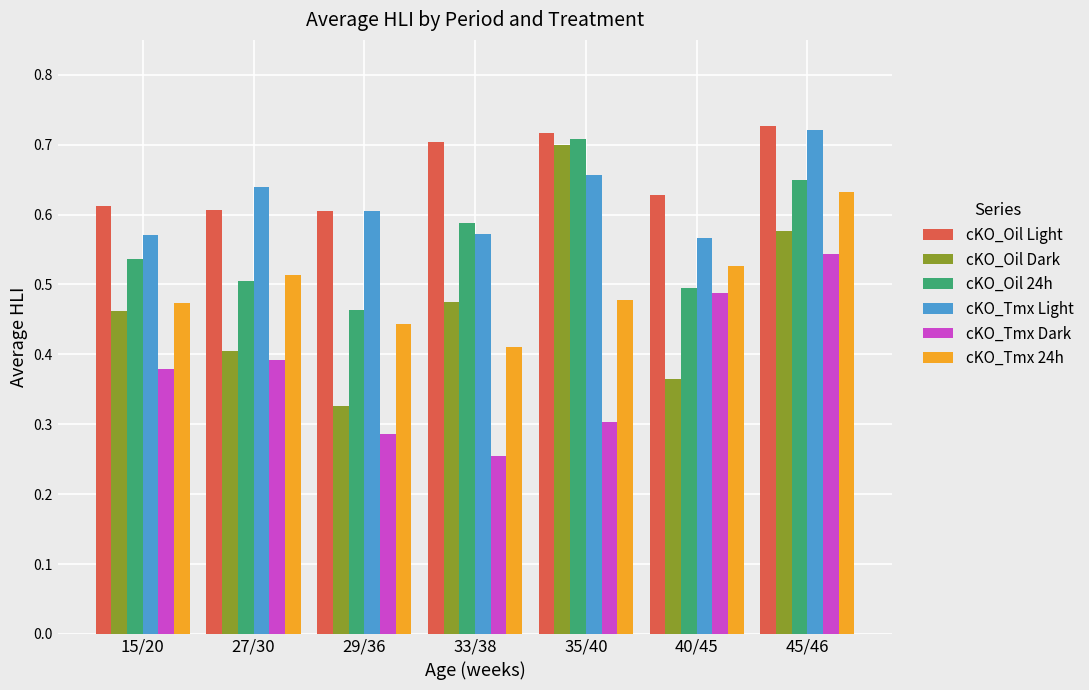

How many cKO_Oil 24h values are between 0 and 1?

7